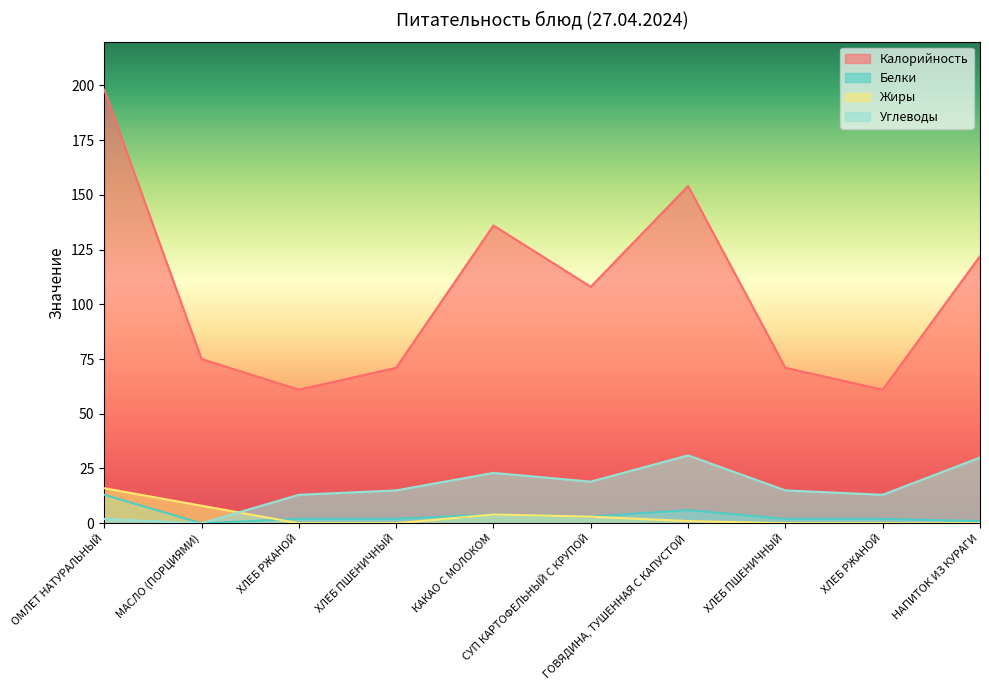

True or false: Белки has a value of 20 at ОМЛЕТ НАТУРАЛЬНЫЙ.

False